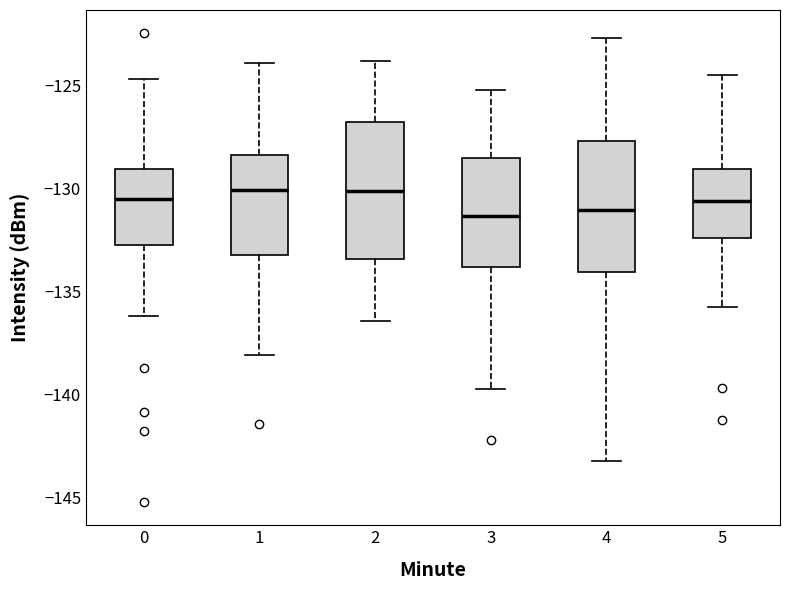

Reading left to right, transcribe this box plot: for each box, give where its median line is, the range the box spans, and where its two whiskers end, as read against the y-axis. The values are not printed on the chart, so give them approximately, as read against the axis.

0: median -130.5, box -133.0 to -129.0, whiskers -136.0 to -124.5
1: median -130.0, box -133.0 to -128.5, whiskers -138.0 to -124.0
2: median -130.0, box -133.5 to -127.0, whiskers -136.5 to -124.0
3: median -131.5, box -134.0 to -128.5, whiskers -140.0 to -125.0
4: median -131.0, box -134.0 to -127.5, whiskers -143.0 to -122.5
5: median -130.5, box -132.5 to -129.0, whiskers -136.0 to -124.5